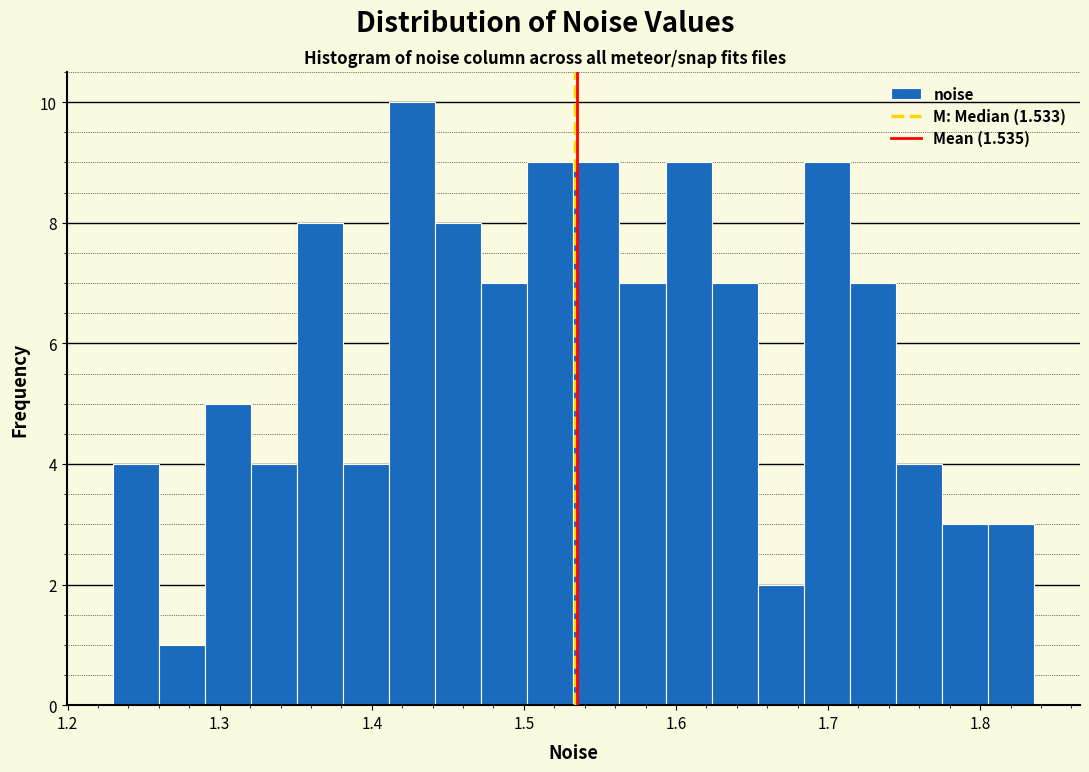

Around what value on the x-axis is the tallest bar? Give the approximate position of its centre, as read against the axis.

1.43